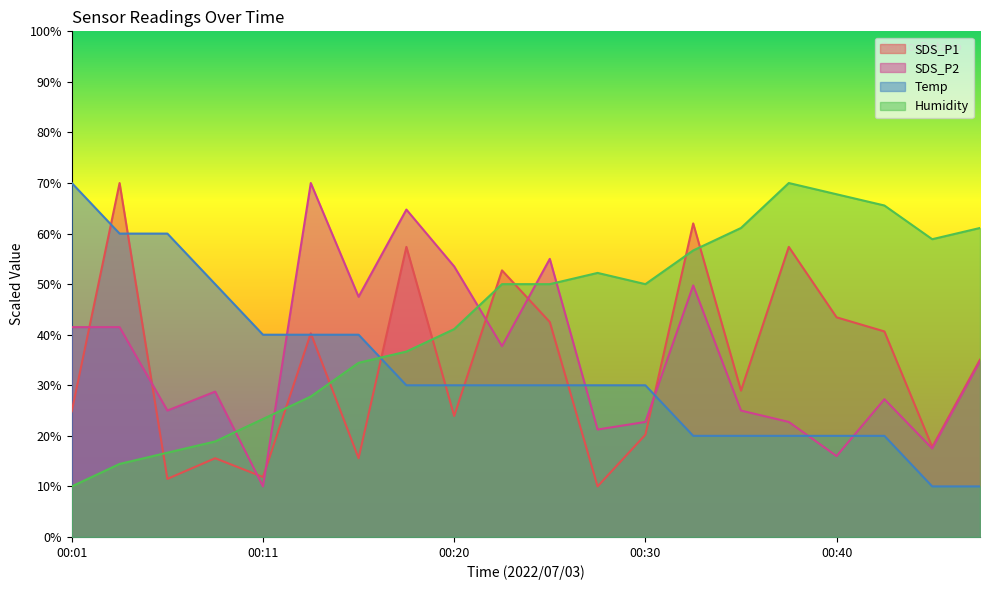

Between 00:33 and 00:45, which series saw the biggest shift?

SDS_P1